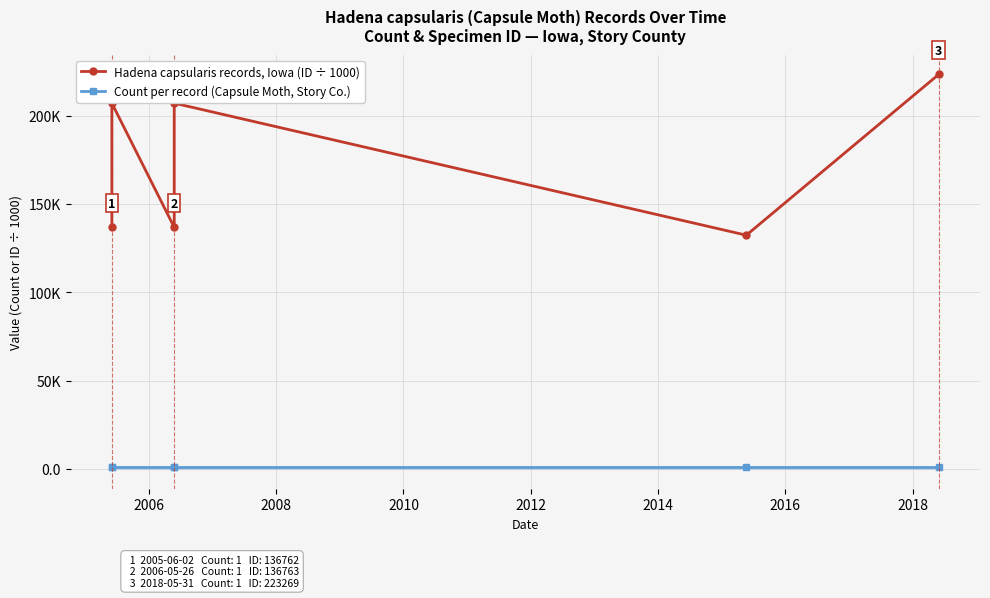

Rank the series by their maximum value, from highest to lowest.

Hadena capsularis records, Iowa (ID ÷ 1000), Count per record (Capsule Moth, Story Co.)